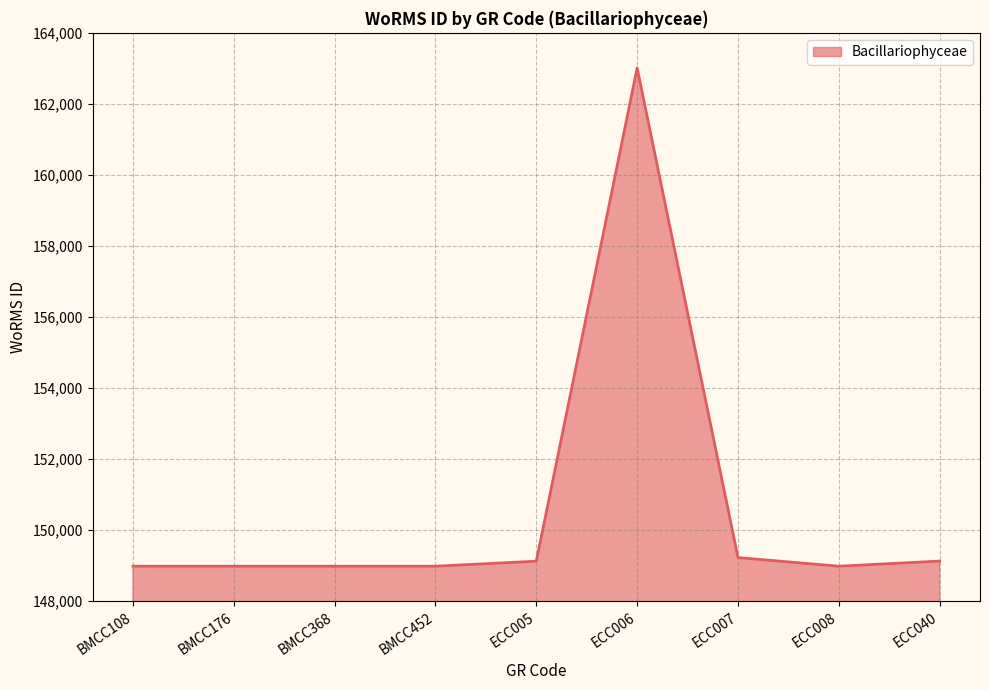

True or false: the data shows 223938 at BMCC452.

False